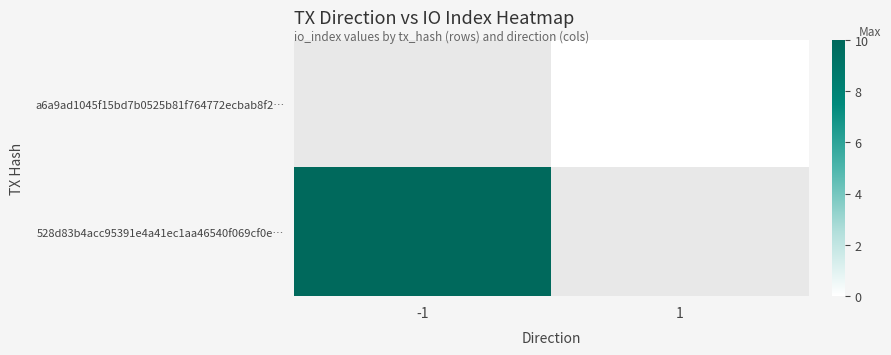

Is it true that a6a9ad1045f15bd7b0525b81f764772ecbab8f2… equals 0.0 at 1?

True